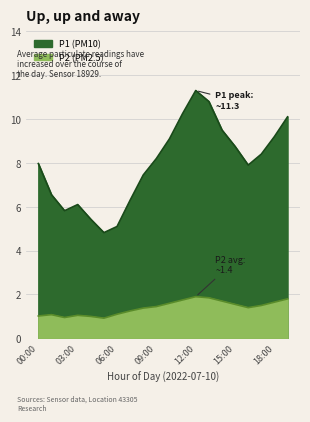

What is the value of the P1 point at the 11th from the left?

9.1